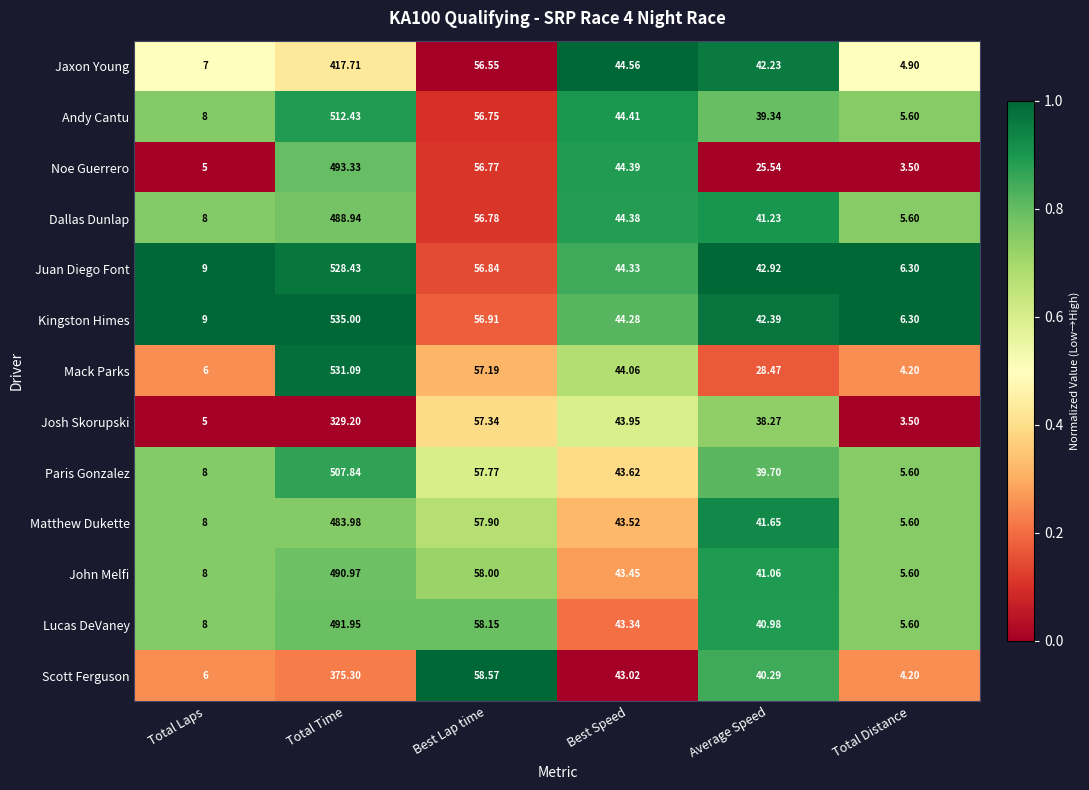

Which series has the largest total across all categories?

Kingston Himes